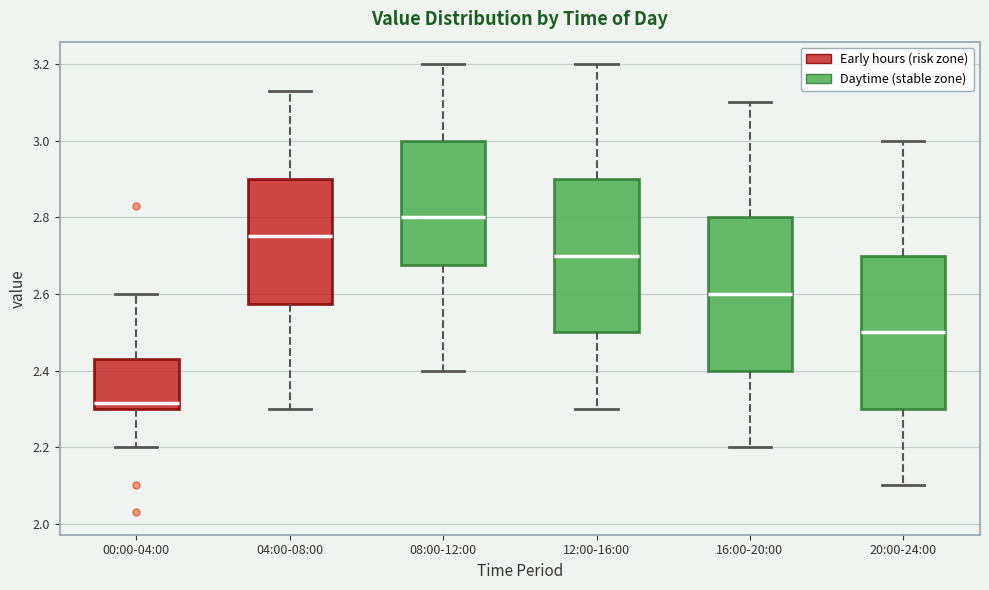

Which box's median line is the highest?

08:00-12:00